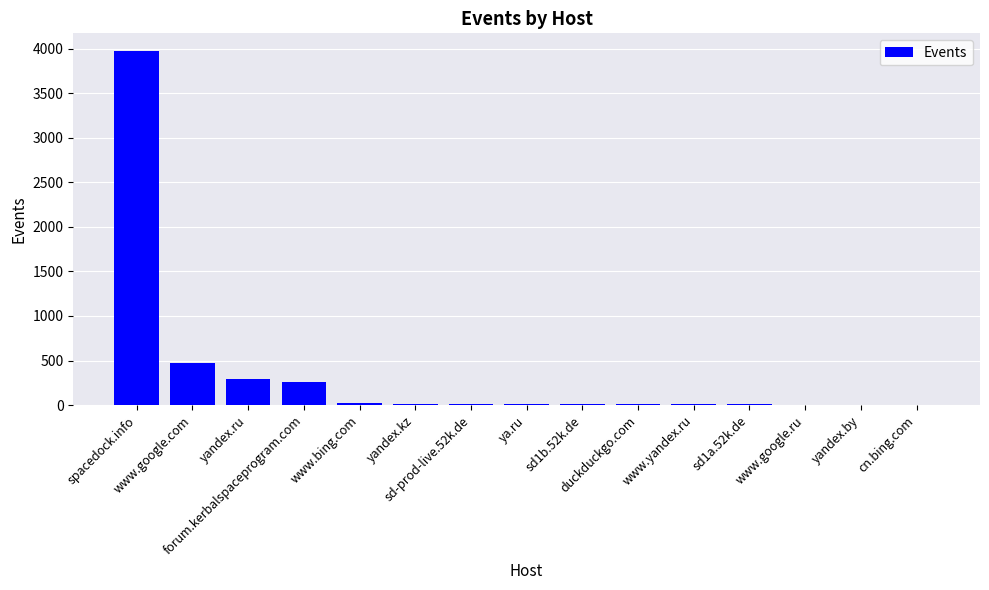

How many categories are shown in the chart?

15